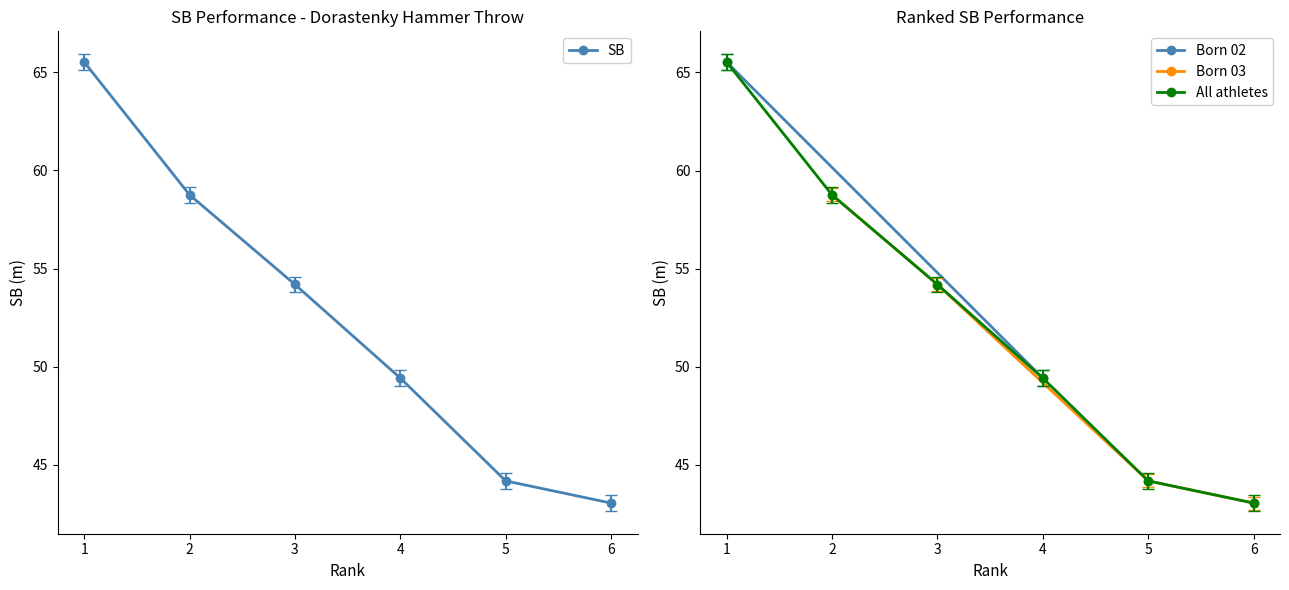

Does the chart display data point markers on the line(s)?

Yes